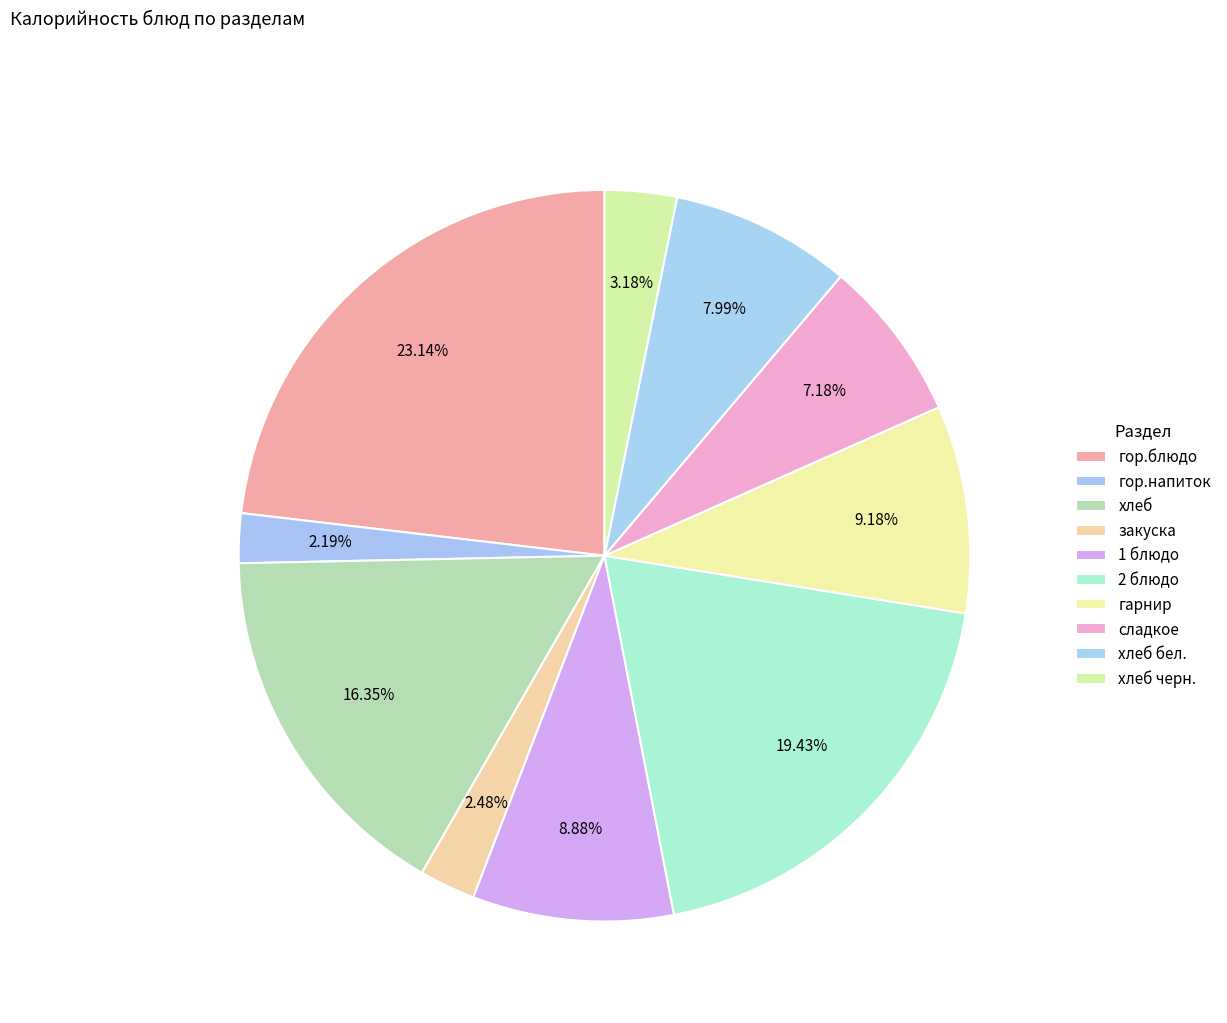

What percentage is the 1 блюдо slice, to the nearest percent?

9%